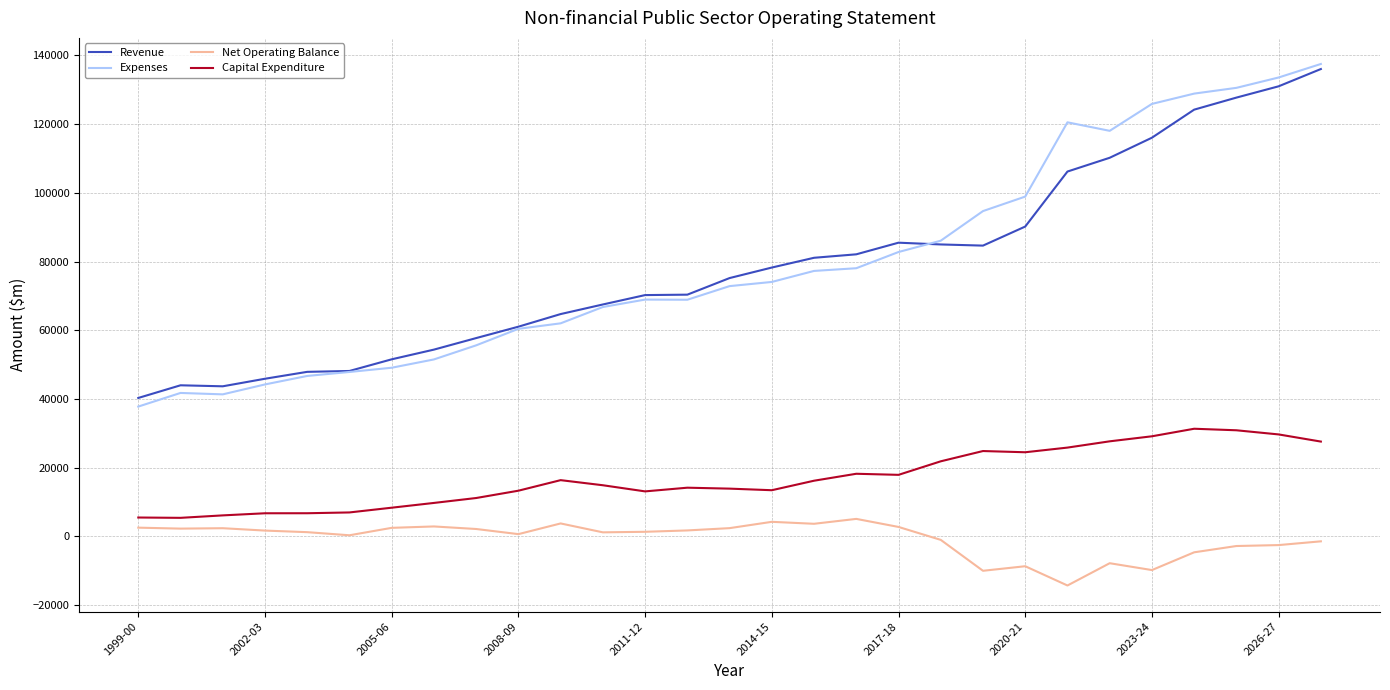

How many series are shown in this chart?

4